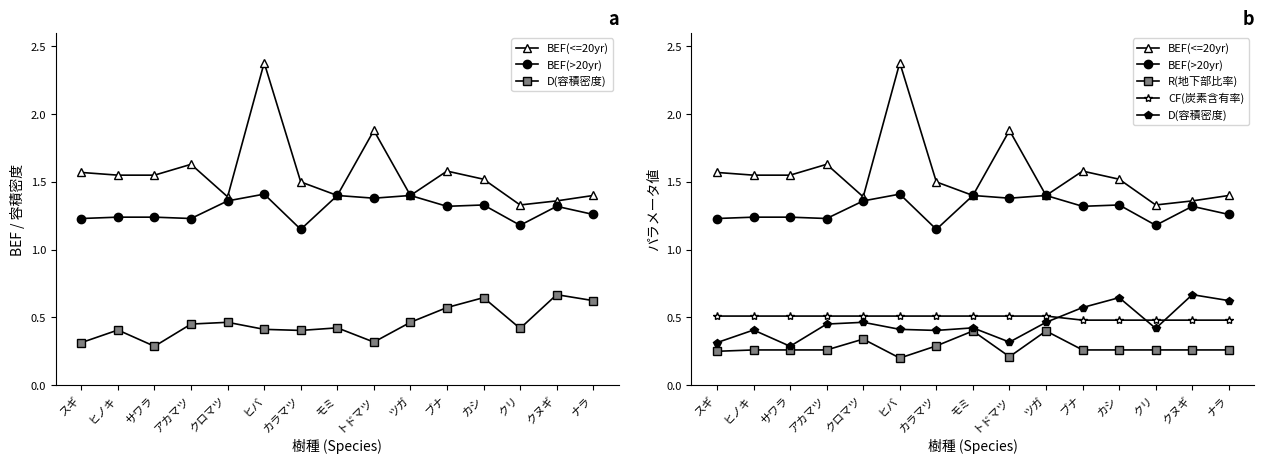

What is the difference between the D(容積密度) values at ツガ and クヌギ?

0.2